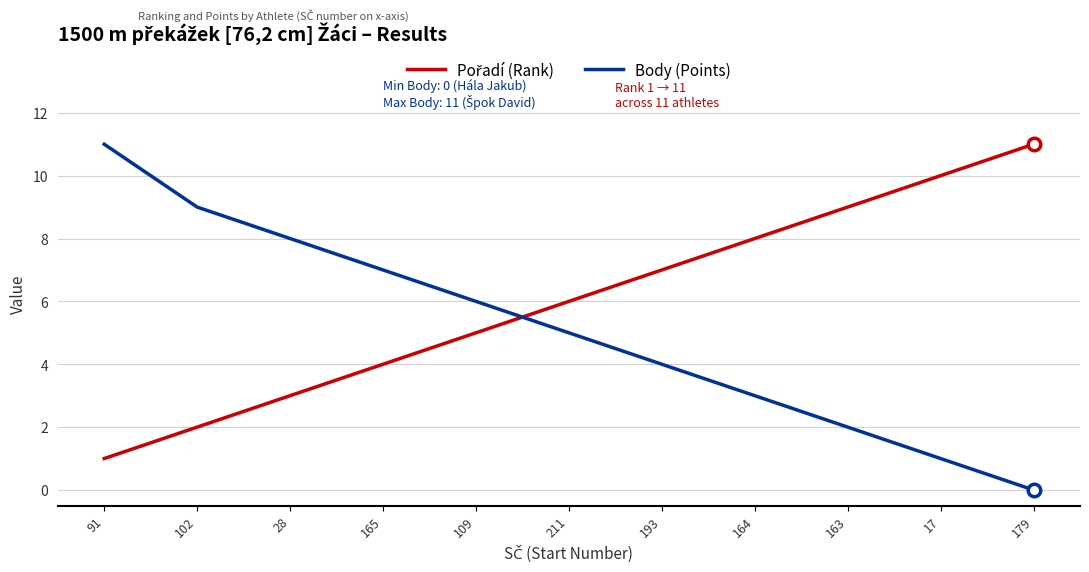

What position from the right is 193?

5